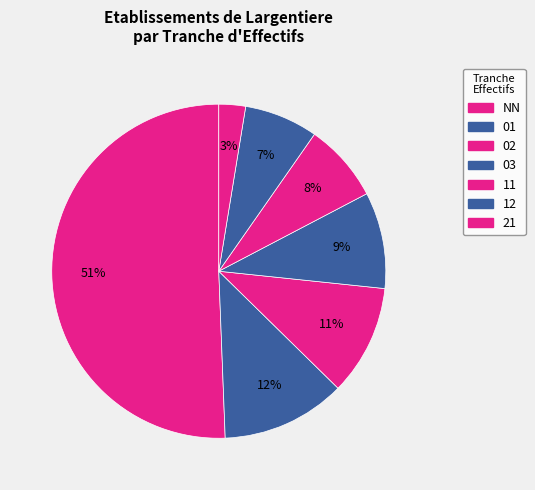

How many segments does this pie chart have?

7